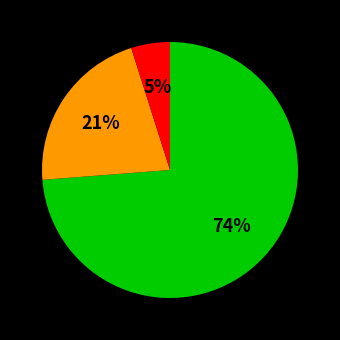

To the nearest percent, what is the difference between the largest and smallest slice percentages?

69%